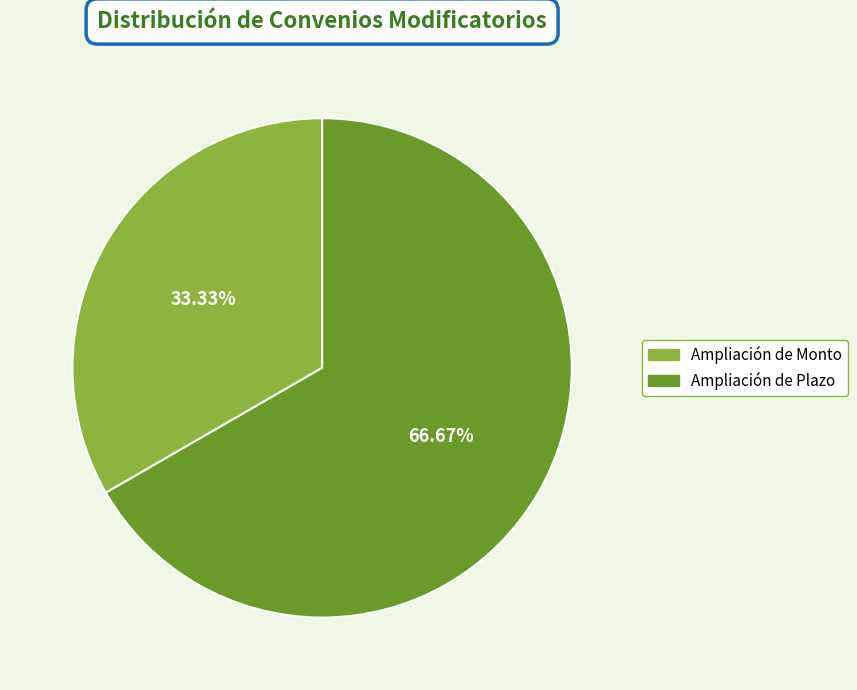

Which slice is the smallest?

Ampliación de Monto